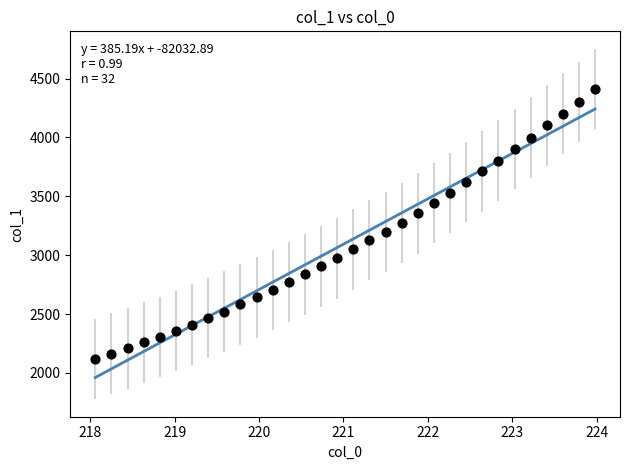

What is the range of Y values (max minus min)?

2291.7